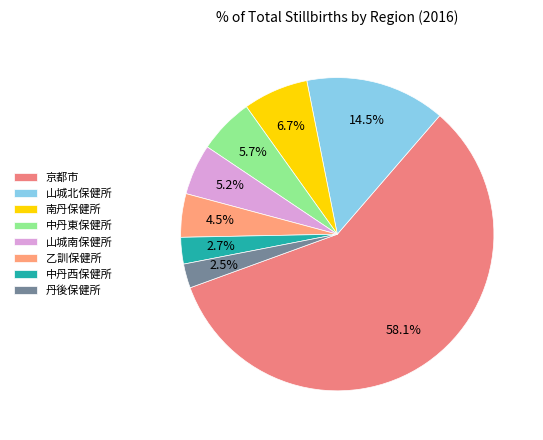

Rank the categories by value from lowest to highest.

丹後保健所, 中丹西保健所, 乙訓保健所, 山城南保健所, 中丹東保健所, 南丹保健所, 山城北保健所, 京都市